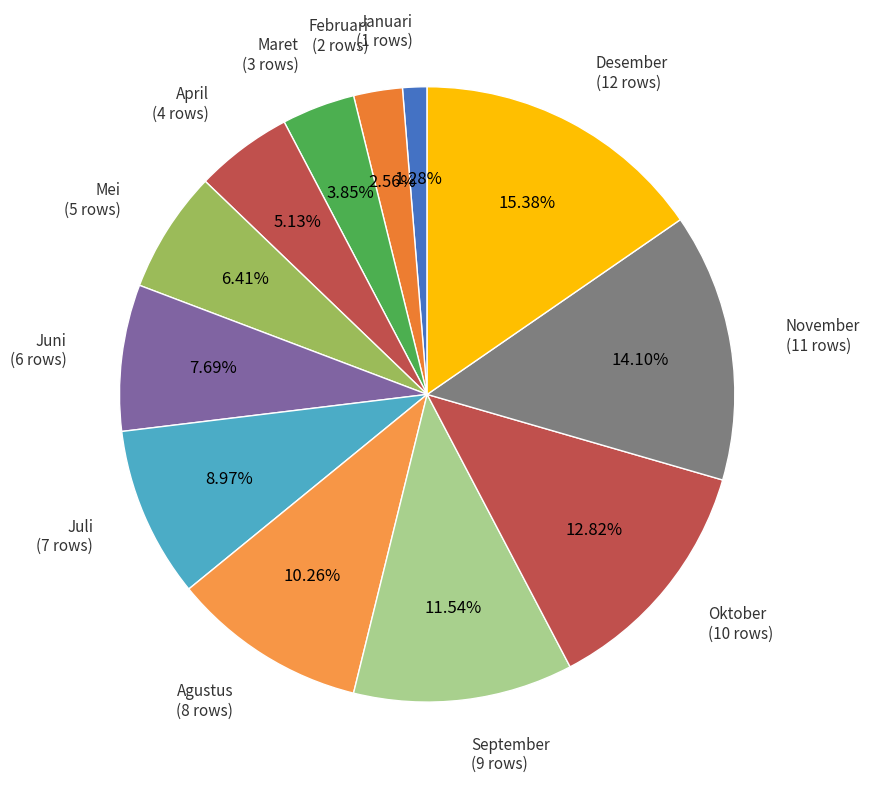

Is there any slice that represents more than half of the pie?

No